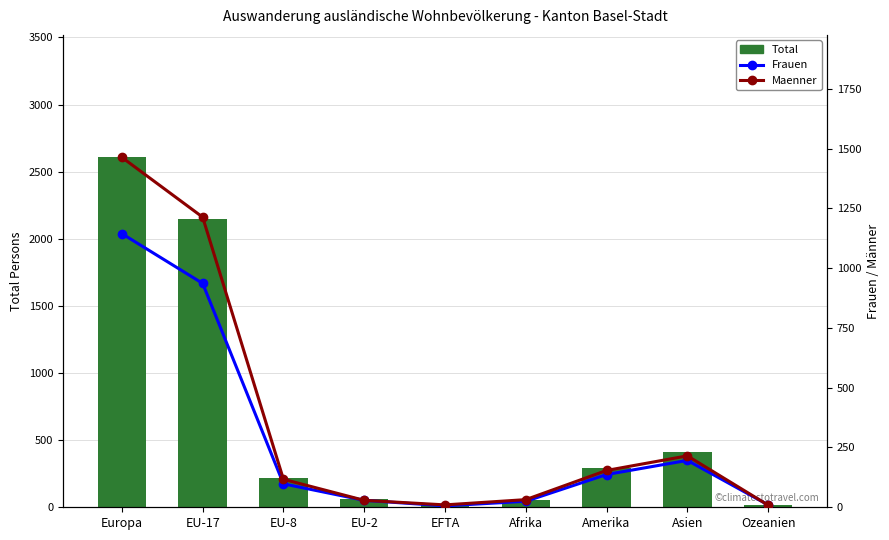

Is it true that Frauen equals 48 at EU-2?

False